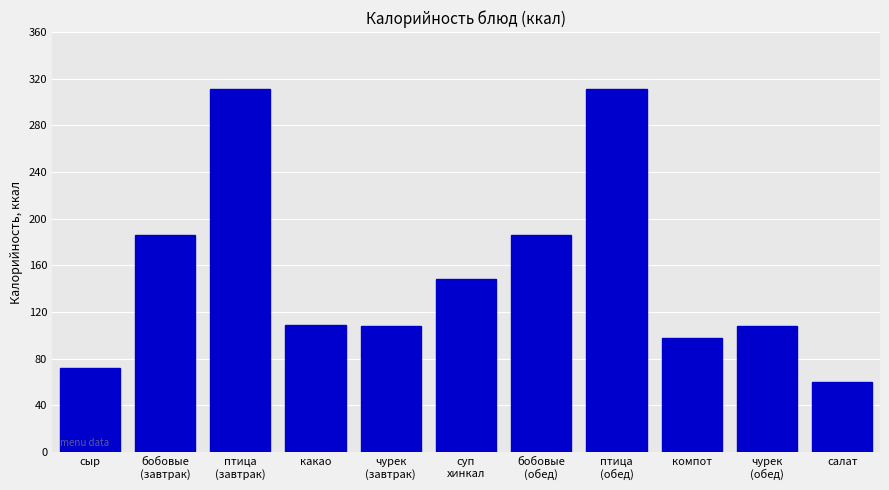

What is the label of the 11th bar from the right?

сыр